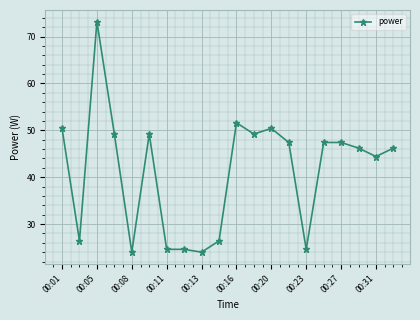

What is the value of the 9th point from the left?

24.0